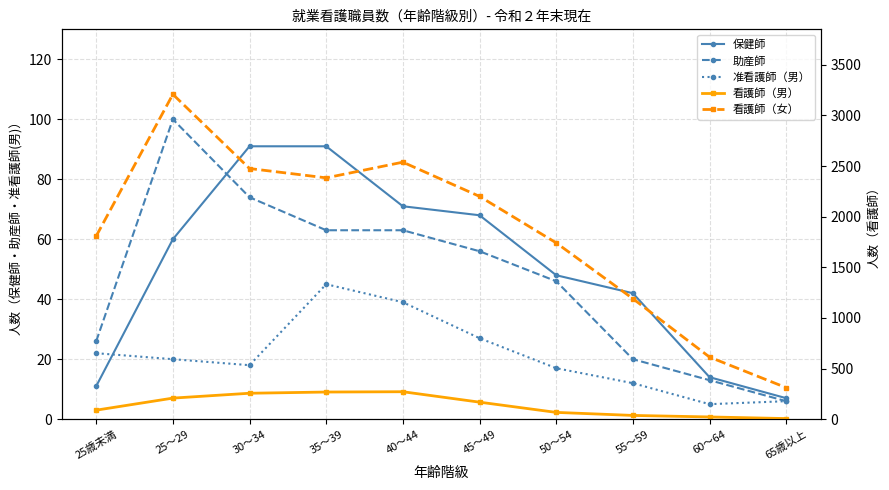

At which category does 看護師（男） reach its first local peak?

40～44